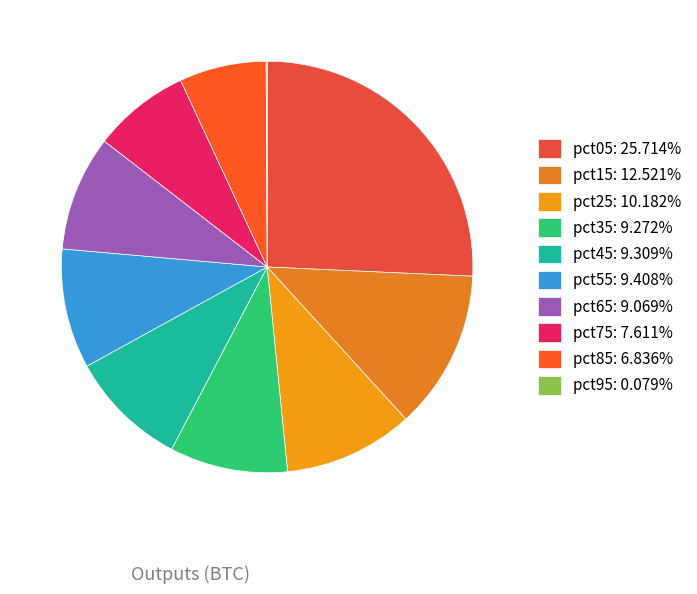

Rank the categories by value from lowest to highest.

pct95, pct85, pct75, pct65, pct35, pct45, pct55, pct25, pct15, pct05